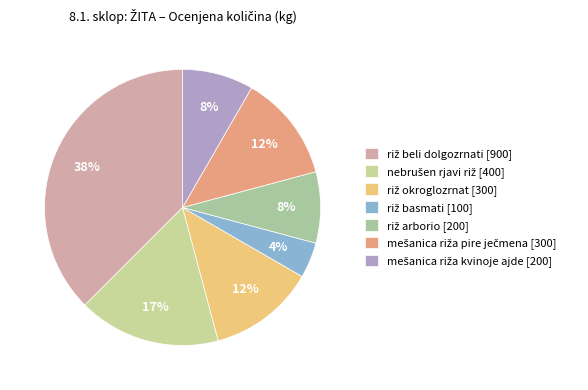

Is there any slice that represents more than half of the pie?

No